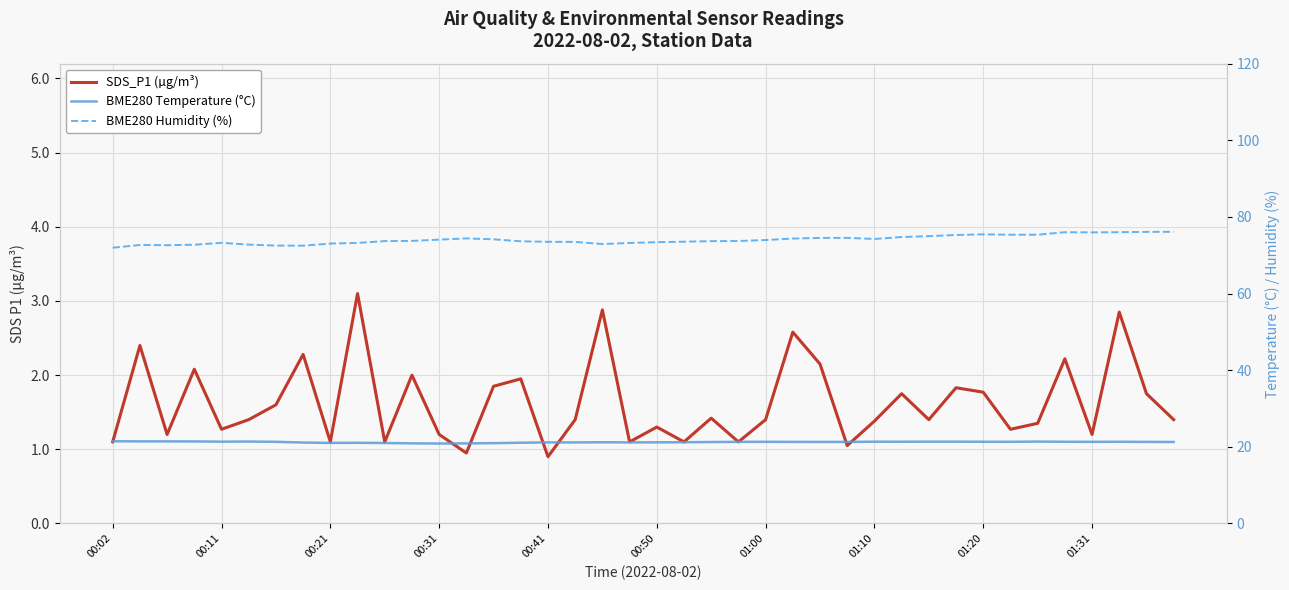

What is the label of the 1st point from the right?

39